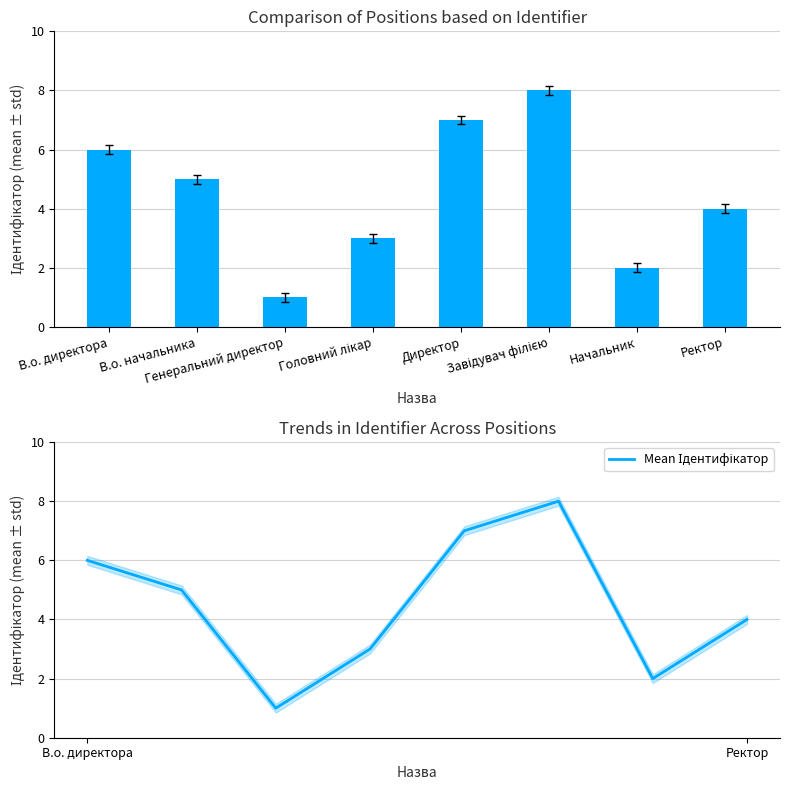

What is the label of the 7th bar from the right?

В.о. начальника